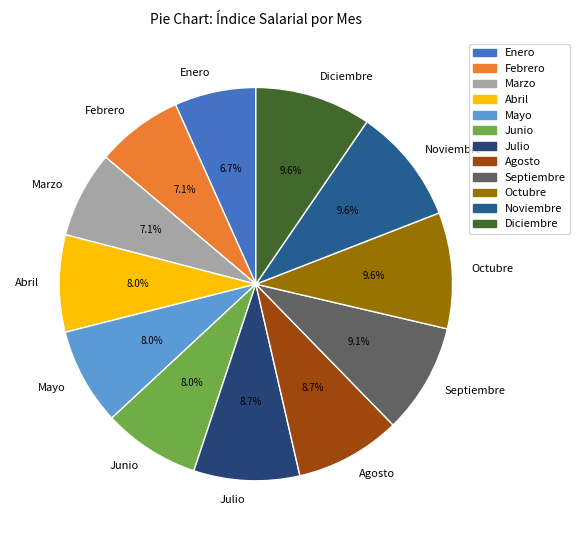

What portion of the pie excludes Enero?

93.3%